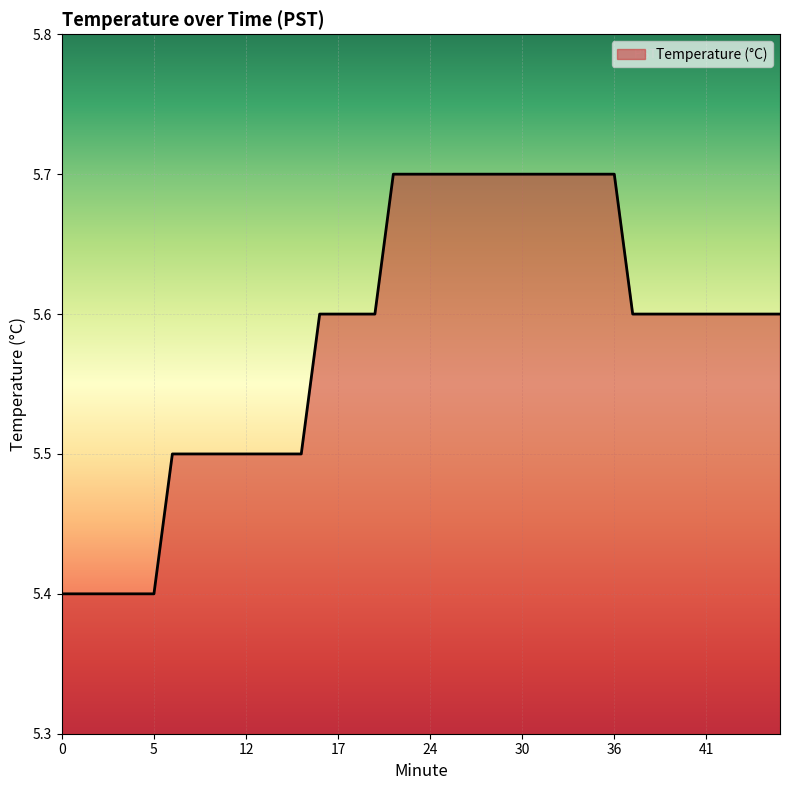

Count the values in the range 5 to 6.

40